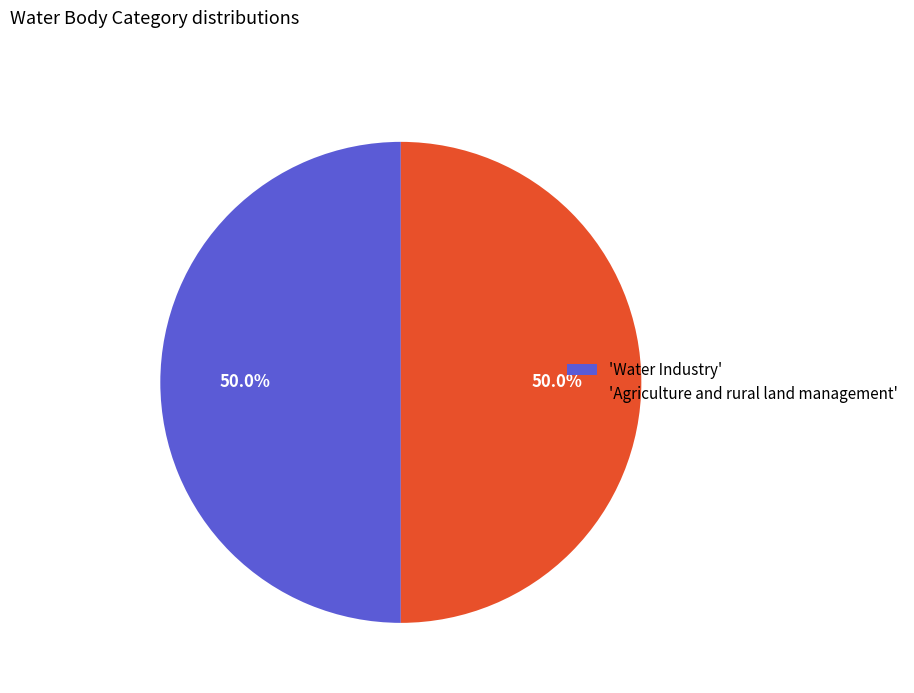

What is the ratio of the value at 'Water Industry' to the value at 'Agriculture and rural land management'?

1.0